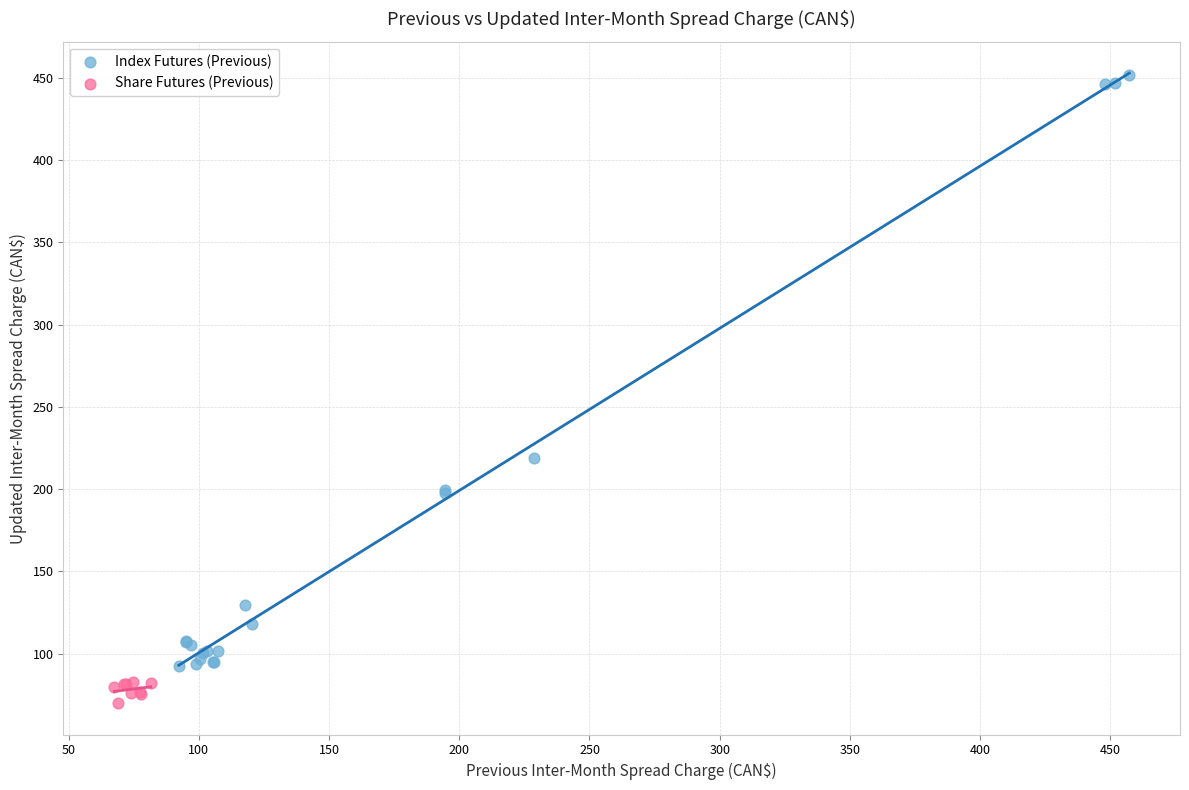

Which series contains the lowest Y value?

Share Futures (Previous)